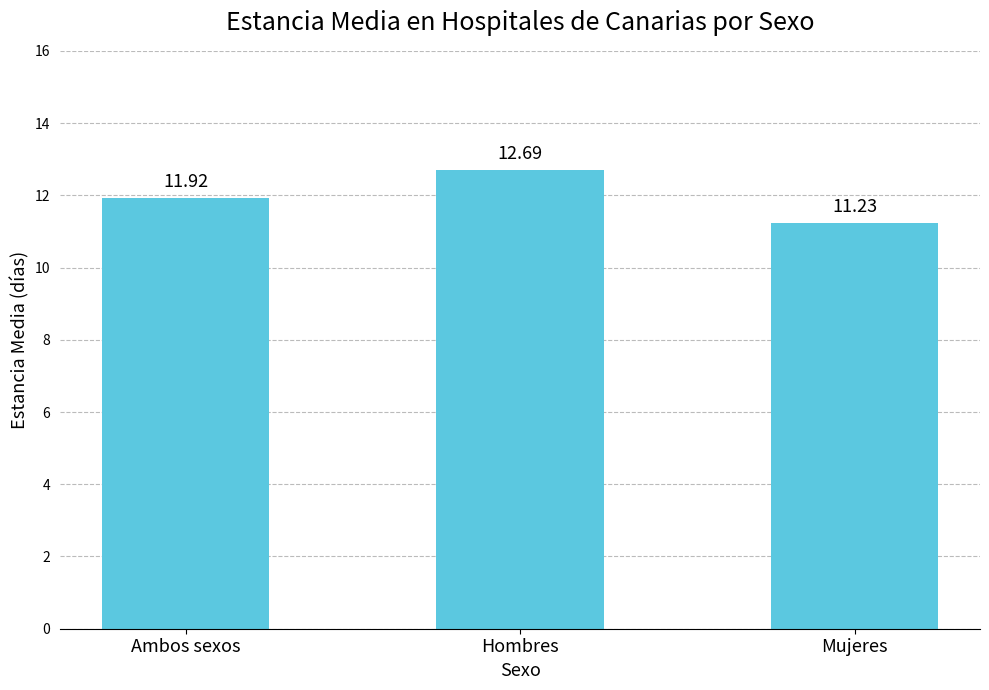

What is the greatest value displayed?

12.7